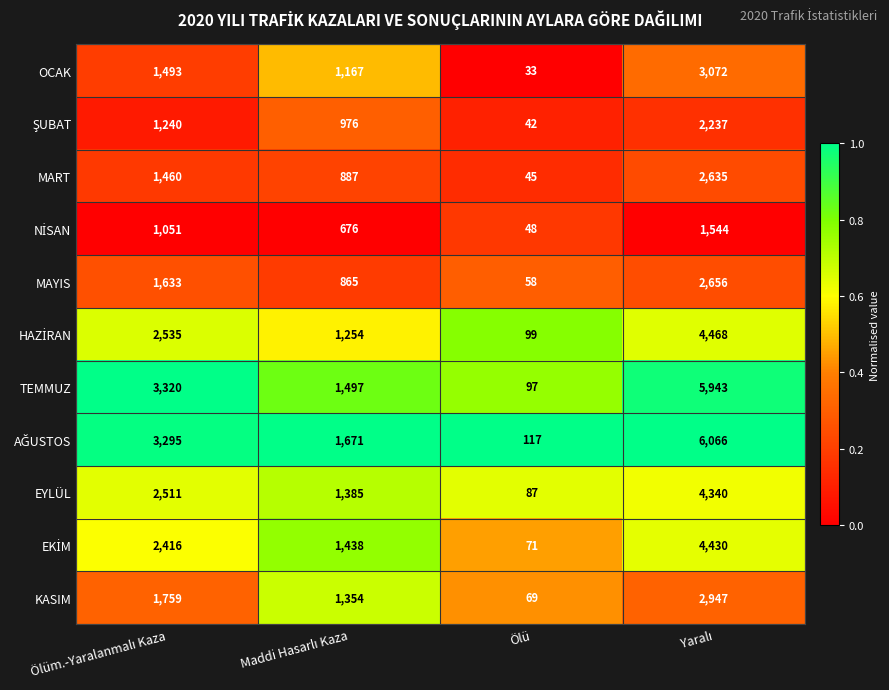

At how many categories does at least one series exceed 92?

4